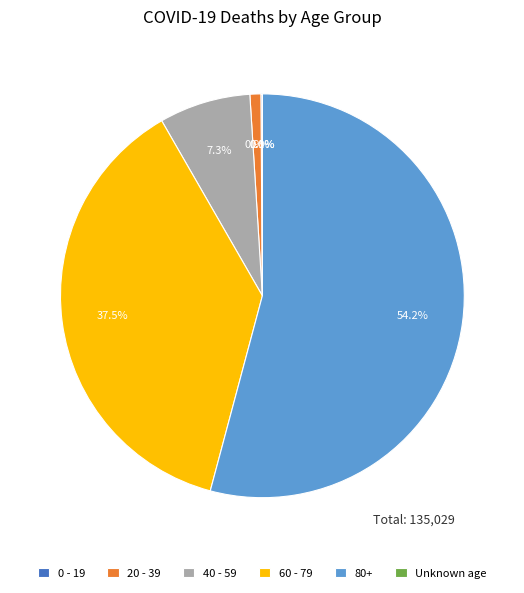

What portion of the pie excludes 80+?

45.8%